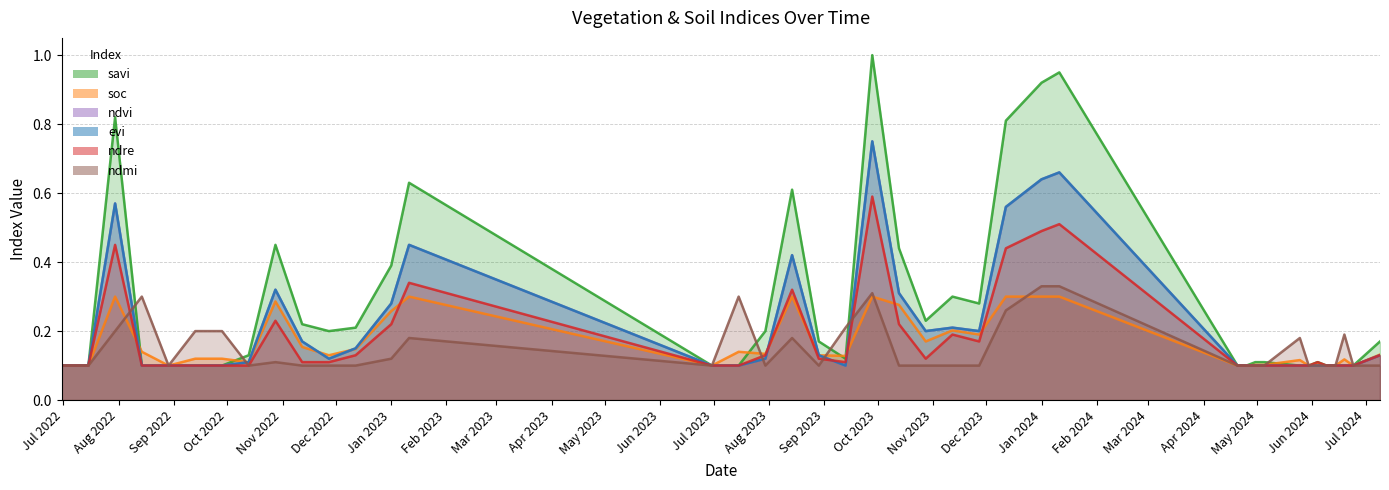

What is the label of the 39th point from the left?

24-06-2024